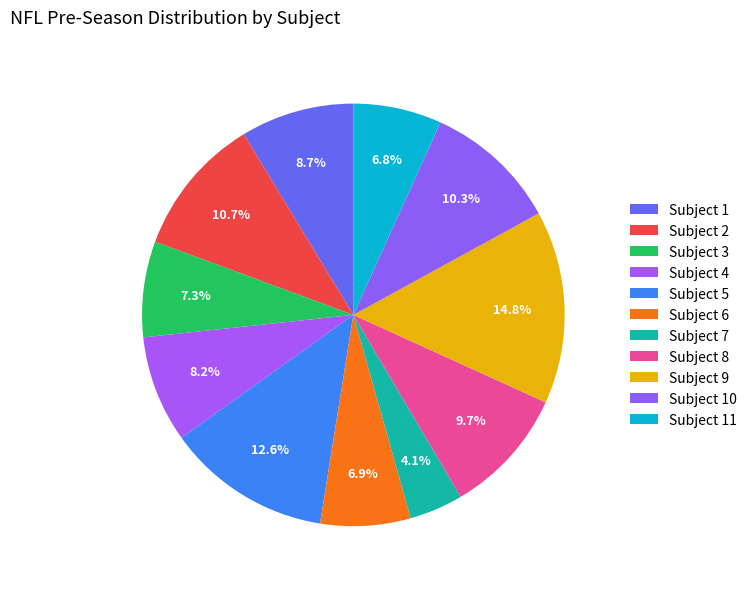

How many segments does this pie chart have?

11